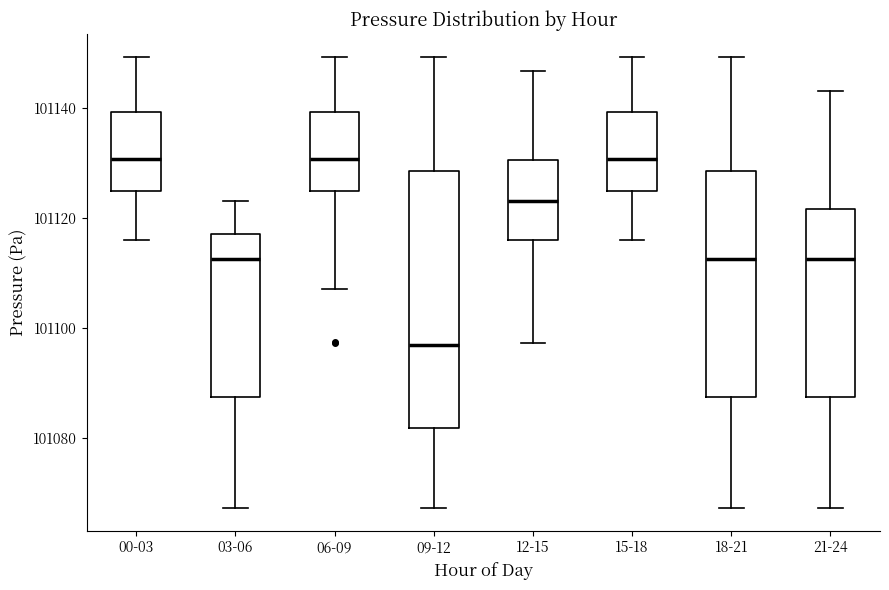

Comparing the boxes themselves (not the whiskers), which one is the tallest?

09-12